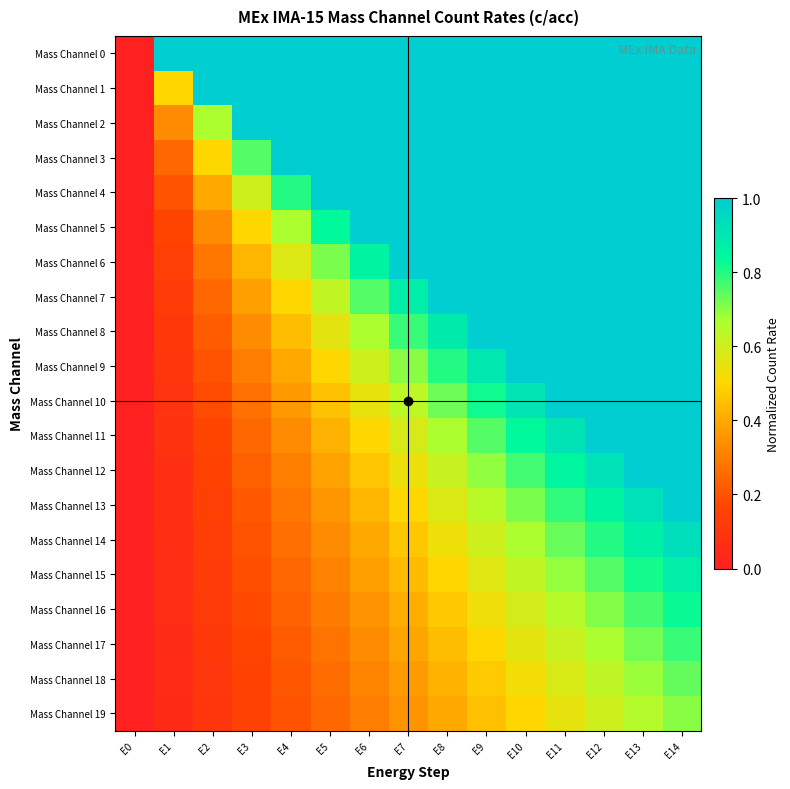

Reading left to right, list all the values displayed in this chart.

Mass Channel 0: E0=0.0	E1=1.0	E2=1.0	E3=1.0	E4=1.0	E5=1.0	E6=1.0	E7=1.0	E8=1.0	E9=1.0	E10=1.0	E11=1.0	E12=1.0	E13=1.0	E14=1.0
Mass Channel 1: E0=0.0	E1=0.5	E2=1.0	E3=1.0	E4=1.0	E5=1.0	E6=1.0	E7=1.0	E8=1.0	E9=1.0	E10=1.0	E11=1.0	E12=1.0	E13=1.0	E14=1.0
Mass Channel 2: E0=0.0	E1=0.3	E2=0.7	E3=1.0	E4=1.0	E5=1.0	E6=1.0	E7=1.0	E8=1.0	E9=1.0	E10=1.0	E11=1.0	E12=1.0	E13=1.0	E14=1.0
Mass Channel 3: E0=0.0	E1=0.2	E2=0.5	E3=0.8	E4=1.0	E5=1.0	E6=1.0	E7=1.0	E8=1.0	E9=1.0	E10=1.0	E11=1.0	E12=1.0	E13=1.0	E14=1.0
Mass Channel 4: E0=0.0	E1=0.2	E2=0.4	E3=0.6	E4=0.8	E5=1.0	E6=1.0	E7=1.0	E8=1.0	E9=1.0	E10=1.0	E11=1.0	E12=1.0	E13=1.0	E14=1.0
Mass Channel 5: E0=0.0	E1=0.2	E2=0.3	E3=0.5	E4=0.7	E5=0.8	E6=1.0	E7=1.0	E8=1.0	E9=1.0	E10=1.0	E11=1.0	E12=1.0	E13=1.0	E14=1.0
Mass Channel 6: E0=0.0	E1=0.1	E2=0.3	E3=0.4	E4=0.6	E5=0.7	E6=0.9	E7=1.0	E8=1.0	E9=1.0	E10=1.0	E11=1.0	E12=1.0	E13=1.0	E14=1.0
Mass Channel 7: E0=0.0	E1=0.1	E2=0.2	E3=0.4	E4=0.5	E5=0.6	E6=0.8	E7=0.9	E8=1.0	E9=1.0	E10=1.0	E11=1.0	E12=1.0	E13=1.0	E14=1.0
Mass Channel 8: E0=0.0	E1=0.1	E2=0.2	E3=0.3	E4=0.4	E5=0.6	E6=0.7	E7=0.8	E8=0.9	E9=1.0	E10=1.0	E11=1.0	E12=1.0	E13=1.0	E14=1.0
Mass Channel 9: E0=0.0	E1=0.1	E2=0.2	E3=0.3	E4=0.4	E5=0.5	E6=0.6	E7=0.7	E8=0.8	E9=0.9	E10=1.0	E11=1.0	E12=1.0	E13=1.0	E14=1.0
Mass Channel 10: E0=0.0	E1=0.1	E2=0.2	E3=0.3	E4=0.4	E5=0.5	E6=0.5	E7=0.6	E8=0.7	E9=0.8	E10=0.9	E11=1.0	E12=1.0	E13=1.0	E14=1.0
Mass Channel 11: E0=0.0	E1=0.1	E2=0.2	E3=0.2	E4=0.3	E5=0.4	E6=0.5	E7=0.6	E8=0.7	E9=0.8	E10=0.8	E11=0.9	E12=1.0	E13=1.0	E14=1.0
Mass Channel 12: E0=0.0	E1=0.1	E2=0.2	E3=0.2	E4=0.3	E5=0.4	E6=0.5	E7=0.5	E8=0.6	E9=0.7	E10=0.8	E11=0.8	E12=0.9	E13=1.0	E14=1.0
Mass Channel 13: E0=0.0	E1=0.1	E2=0.1	E3=0.2	E4=0.3	E5=0.4	E6=0.4	E7=0.5	E8=0.6	E9=0.6	E10=0.7	E11=0.8	E12=0.9	E13=0.9	E14=1.0
Mass Channel 14: E0=0.0	E1=0.1	E2=0.1	E3=0.2	E4=0.3	E5=0.3	E6=0.4	E7=0.5	E8=0.5	E9=0.6	E10=0.7	E11=0.7	E12=0.8	E13=0.9	E14=0.9
Mass Channel 15: E0=0.0	E1=0.1	E2=0.1	E3=0.2	E4=0.2	E5=0.3	E6=0.4	E7=0.4	E8=0.5	E9=0.6	E10=0.6	E11=0.7	E12=0.8	E13=0.8	E14=0.9
Mass Channel 16: E0=0.0	E1=0.1	E2=0.1	E3=0.2	E4=0.2	E5=0.3	E6=0.4	E7=0.4	E8=0.5	E9=0.5	E10=0.6	E11=0.6	E12=0.7	E13=0.8	E14=0.8
Mass Channel 17: E0=0.0	E1=0.1	E2=0.1	E3=0.2	E4=0.2	E5=0.3	E6=0.3	E7=0.4	E8=0.4	E9=0.5	E10=0.6	E11=0.6	E12=0.7	E13=0.7	E14=0.8
Mass Channel 18: E0=0.0	E1=0.1	E2=0.1	E3=0.2	E4=0.2	E5=0.3	E6=0.3	E7=0.4	E8=0.4	E9=0.5	E10=0.5	E11=0.6	E12=0.6	E13=0.7	E14=0.7
Mass Channel 19: E0=0.0	E1=0.1	E2=0.1	E3=0.1	E4=0.2	E5=0.2	E6=0.3	E7=0.3	E8=0.4	E9=0.5	E10=0.5	E11=0.6	E12=0.6	E13=0.7	E14=0.7